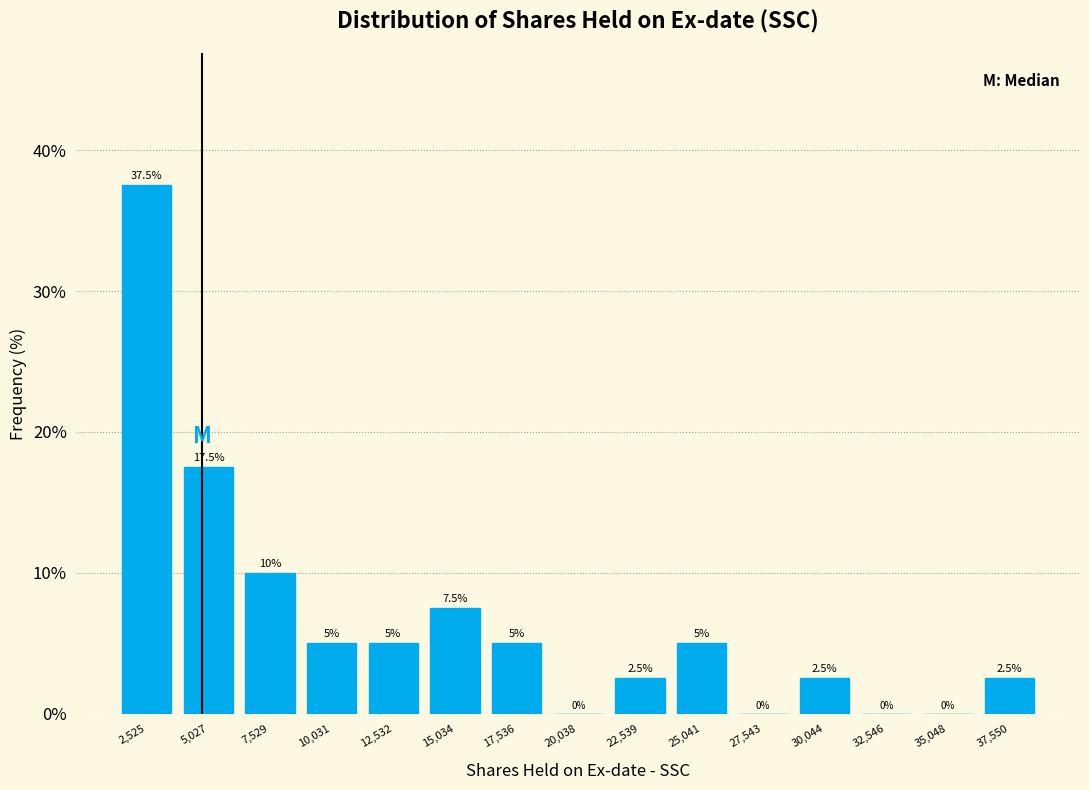

Reading left to right, transcribe this chart: for each bar, give the range it covers on the x-axis and its height. The bar edges are not printed on the chart, so give them approximately, as read against the axis.

1500 to 4000: 37.5
4000 to 6500: 17.5
6500 to 9000: 10.0
9000 to 11500: 5.0
11500 to 14000: 5.0
14000 to 16500: 7.5
16500 to 19000: 5.0
19000 to 21500: 0.0
21500 to 24000: 2.5
24000 to 26500: 5.0
26500 to 29000: 0.0
29000 to 31500: 2.5
31500 to 34000: 0.0
34000 to 36500: 0.0
36500 to 39000: 2.5